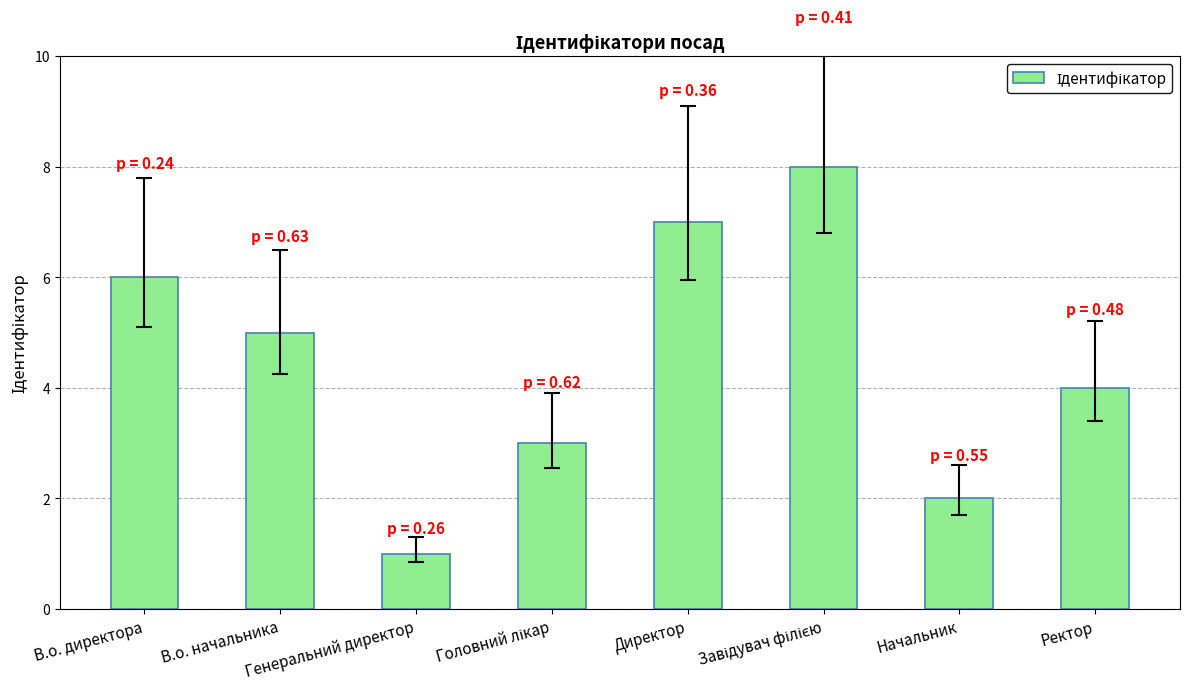

What is the sum of all values?

36